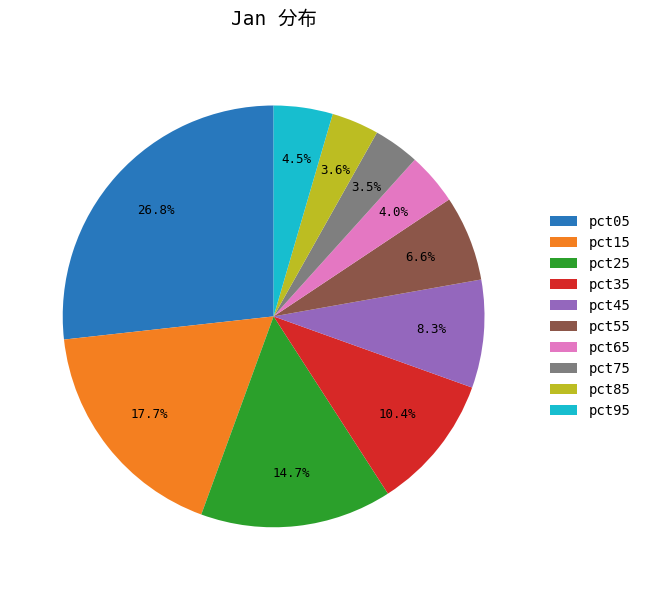

To the nearest percent, what is the difference between the pct25 and pct45 slice percentages?

6%